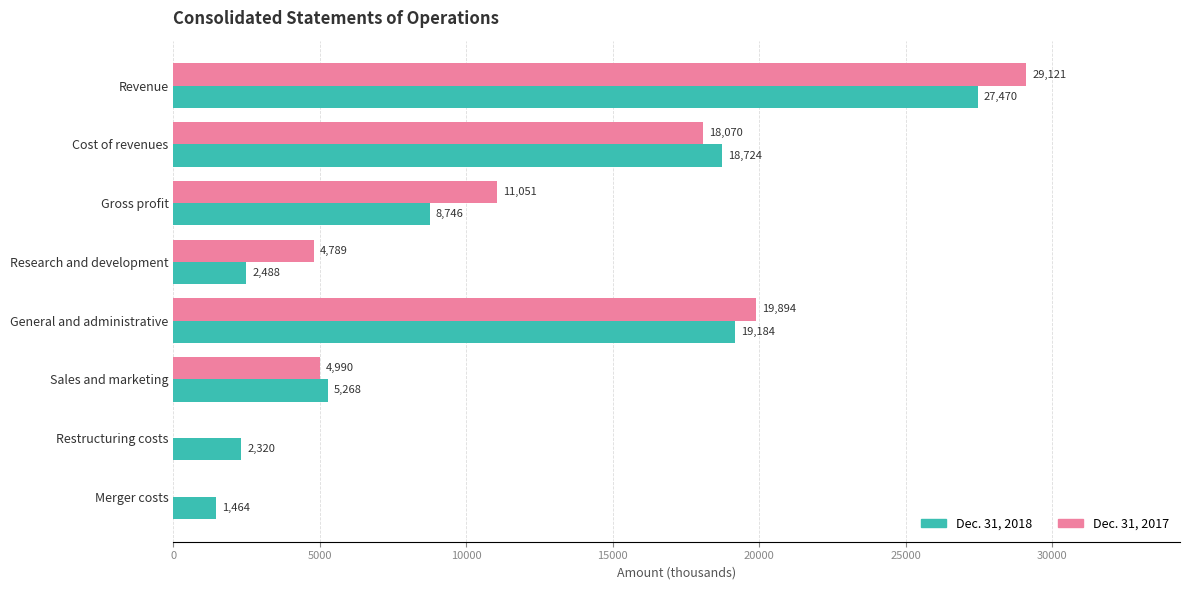

What is the average value of the Dec. 31, 2018 series?

10708